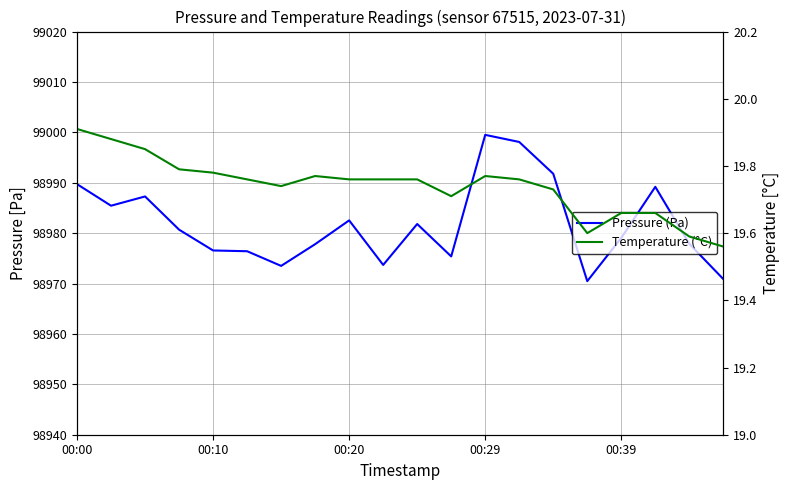

True or false: Temperature (°C) and Pressure (Pa) intersect in this chart.

False